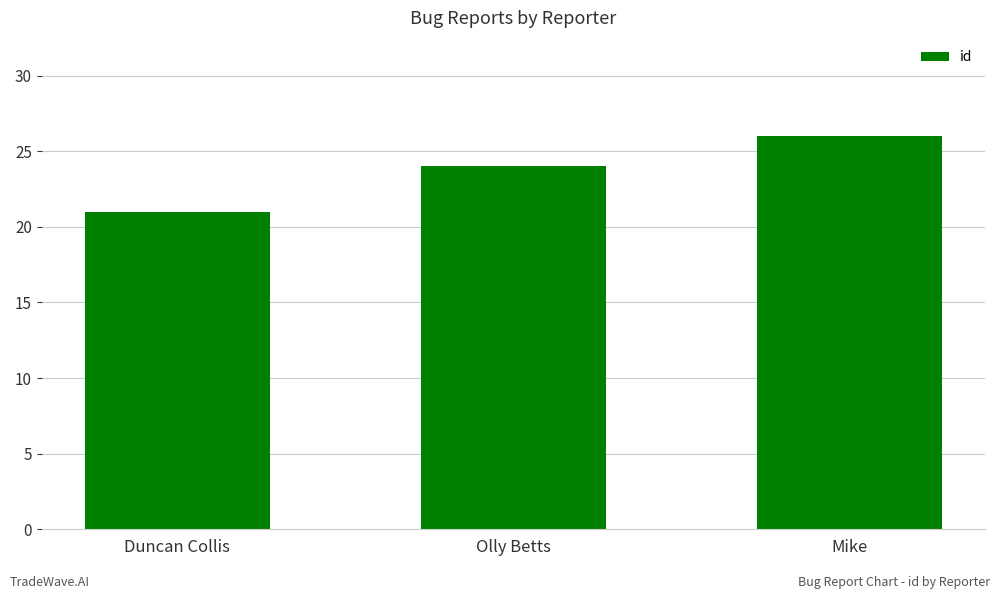

What is the label of the 1st bar from the left?

Duncan Collis